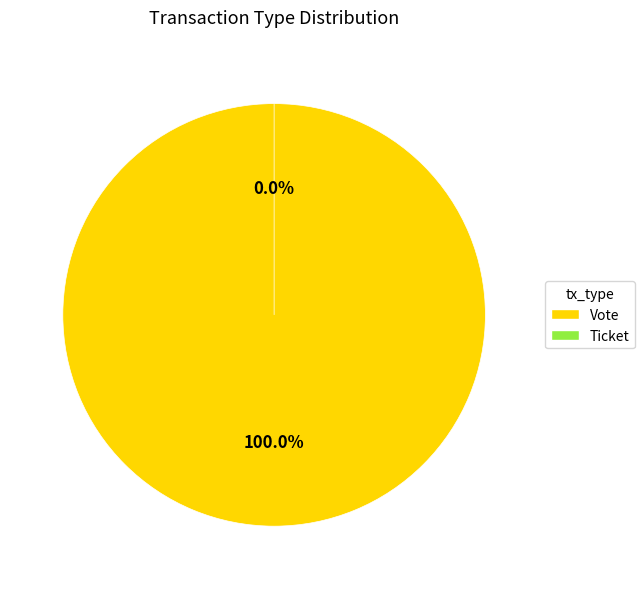

Is it true that Ticket is 1% of the pie?

False